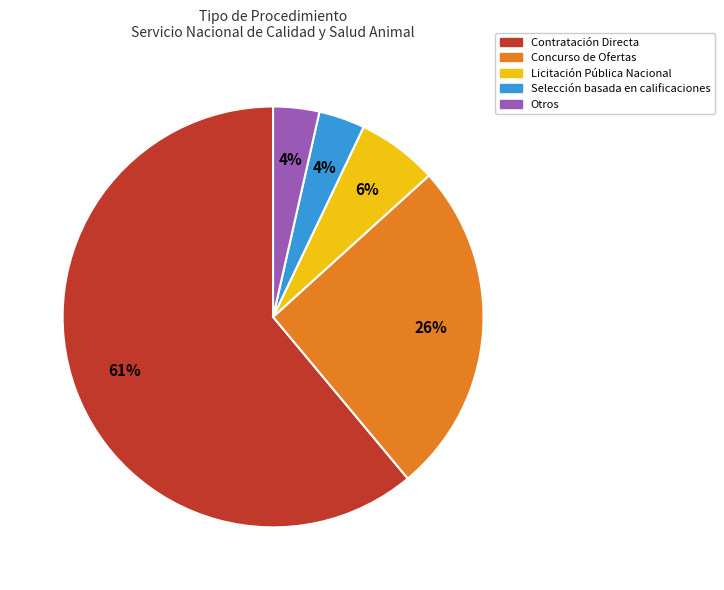

To the nearest percent, what is the average slice percentage?

20%